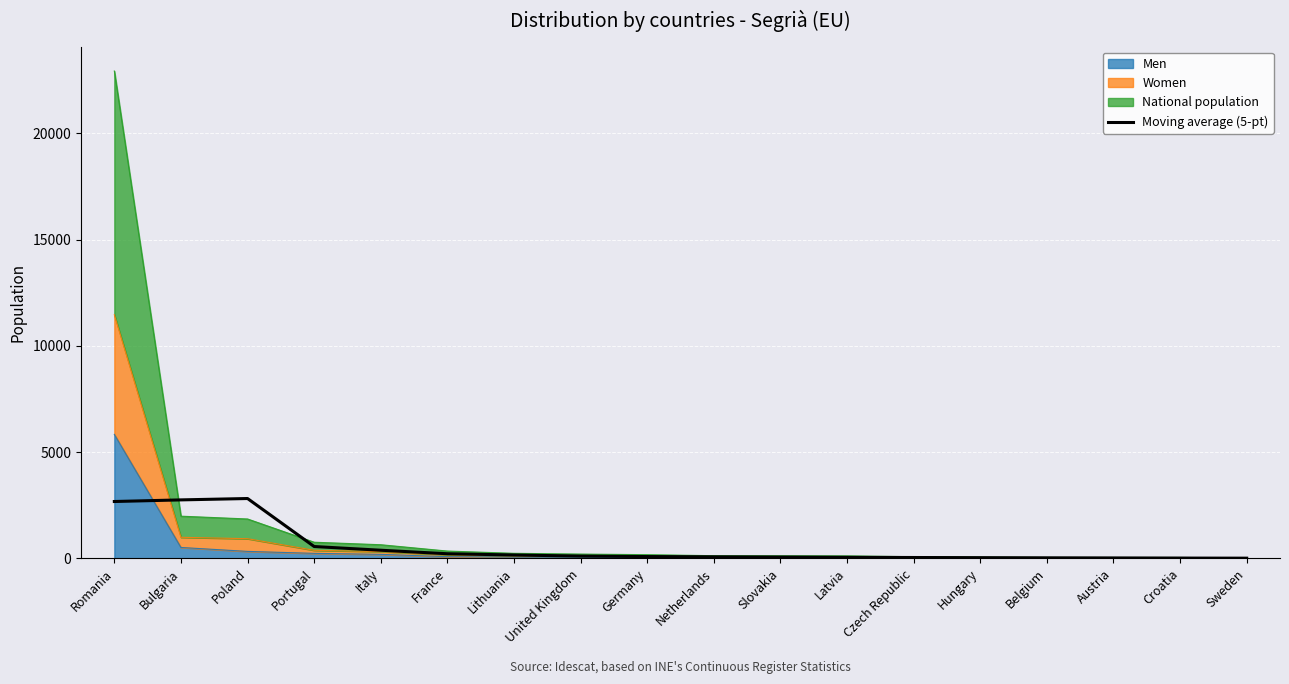

How many points are higher than both their immediate neighbors (excluding endpoints)?

1